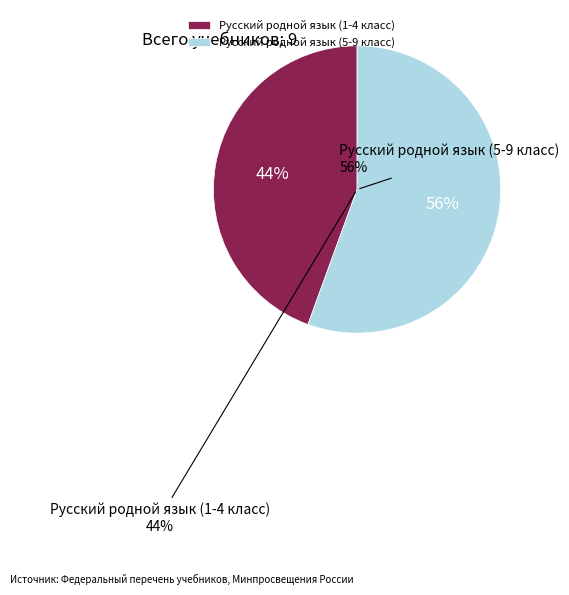

Does Русский родной язык (1-4 класс) represent more than half of the total?

No